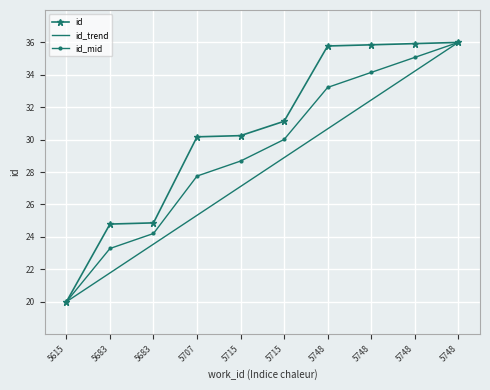

Reading left to right, extract all data points from this chart.

id: 5615=20.0	5683=24.8	5683=24.9	5707=30.2	5715=30.2	5715=31.1	5748=35.8	5748=35.9	5748=35.9	5748=36.0
id_trend: 5615=20.0	5683=21.8	5683=23.6	5707=25.3	5715=27.1	5715=28.9	5748=30.7	5748=32.4	5748=34.2	5748=36.0
id_mid: 5615=20.0	5683=23.3	5683=24.2	5707=27.8	5715=28.7	5715=30.0	5748=33.2	5748=34.1	5748=35.1	5748=36.0